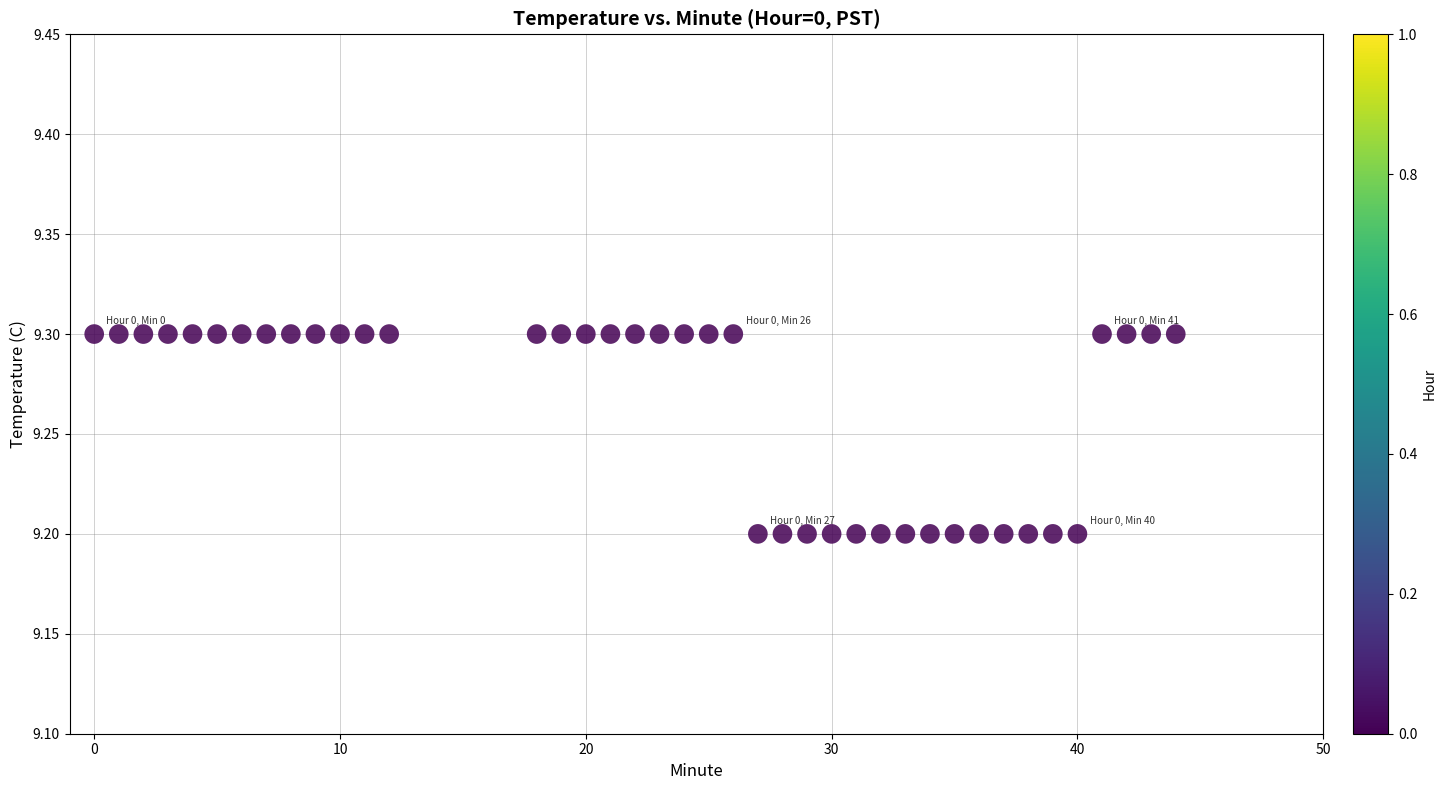

What is the range of X values (max minus min)?

44.0